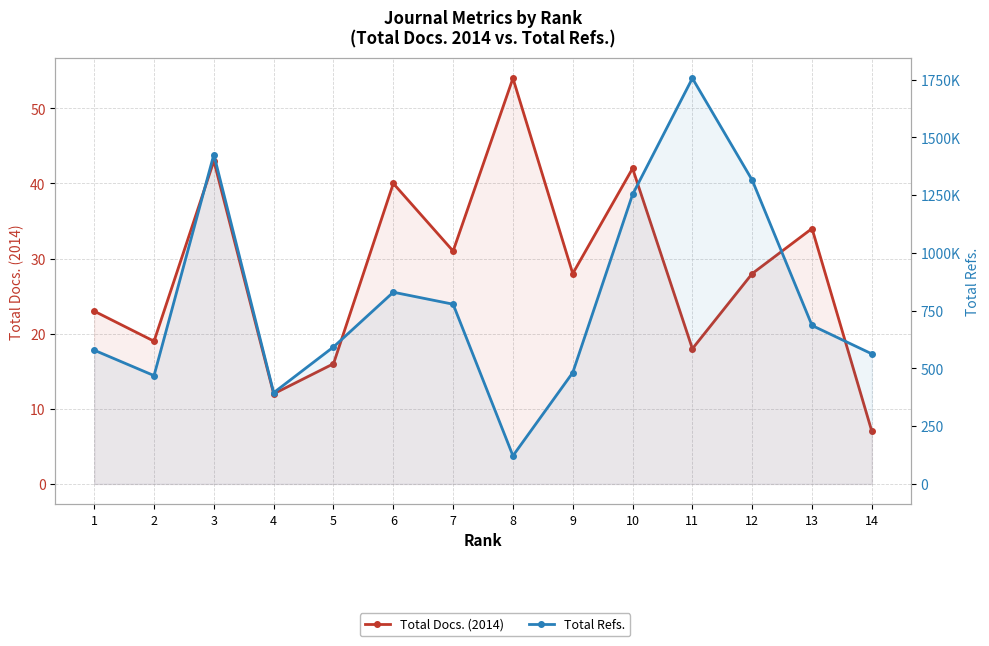

True or false: Total Docs. (2014) has a value of 23 at 13.

False